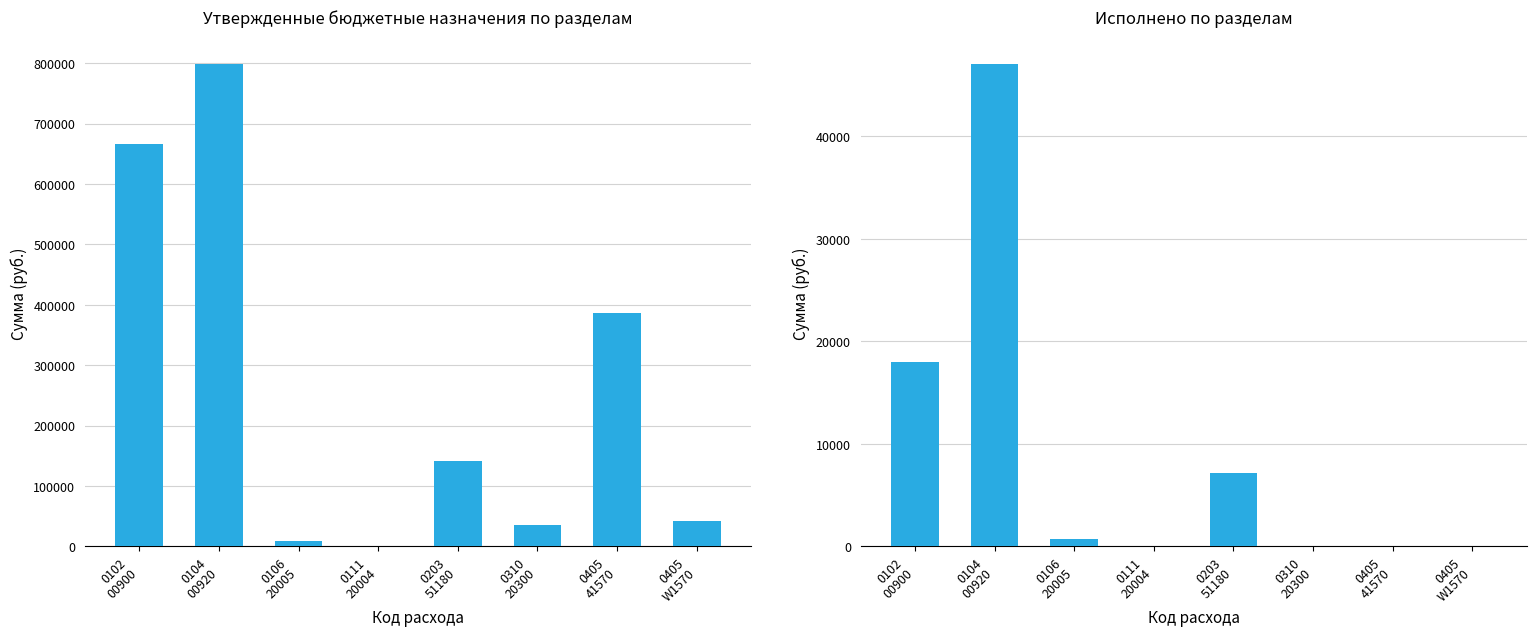

How many data points does each series have?

8